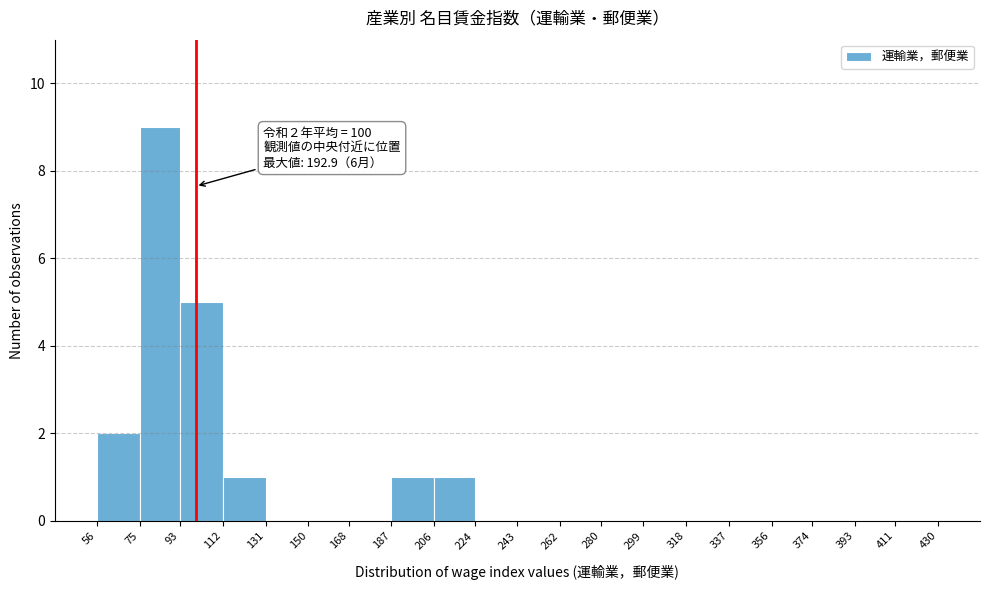

Which range on the x-axis has the tallest bar?

75 to 93